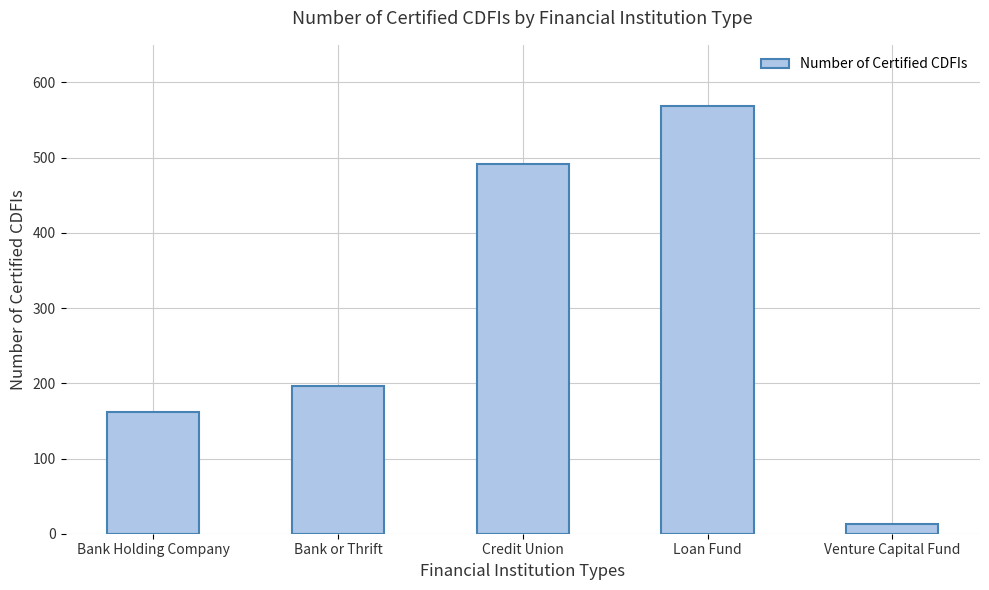

What is the label of the 2nd bar from the left?

Bank or Thrift